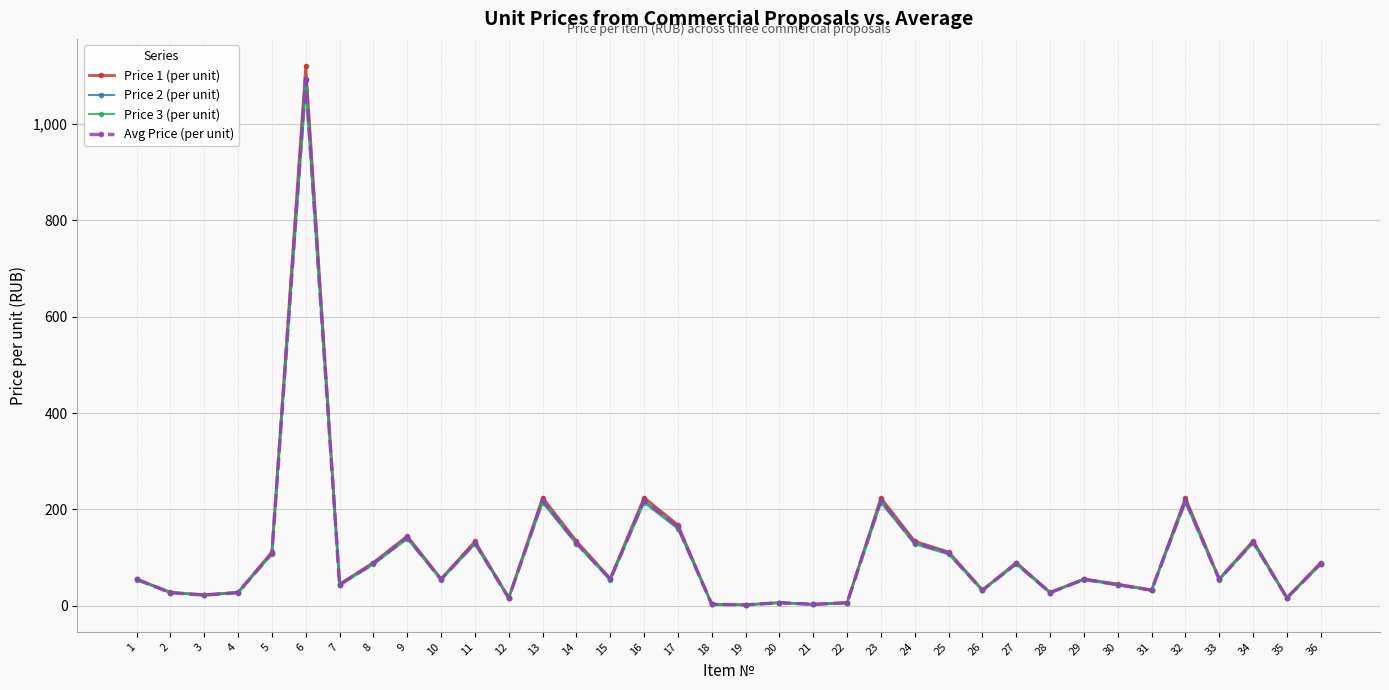

What is the greatest value displayed?

1120.0